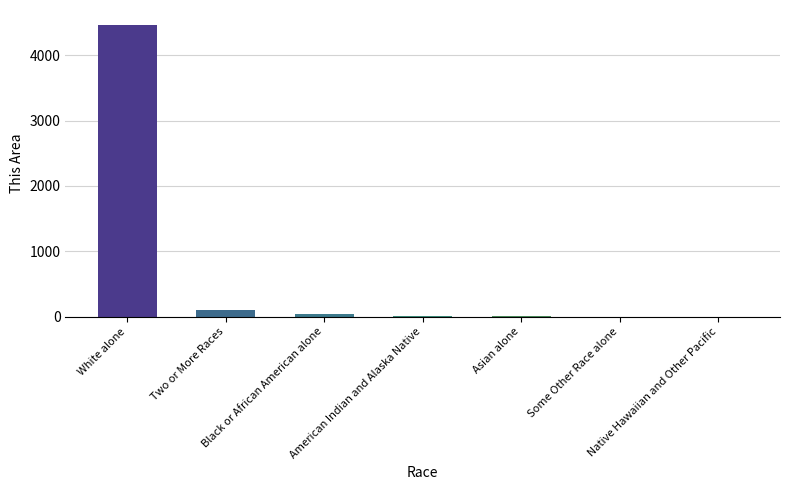

Between Two or More Races and Some Other Race alone, which is larger?

Two or More Races